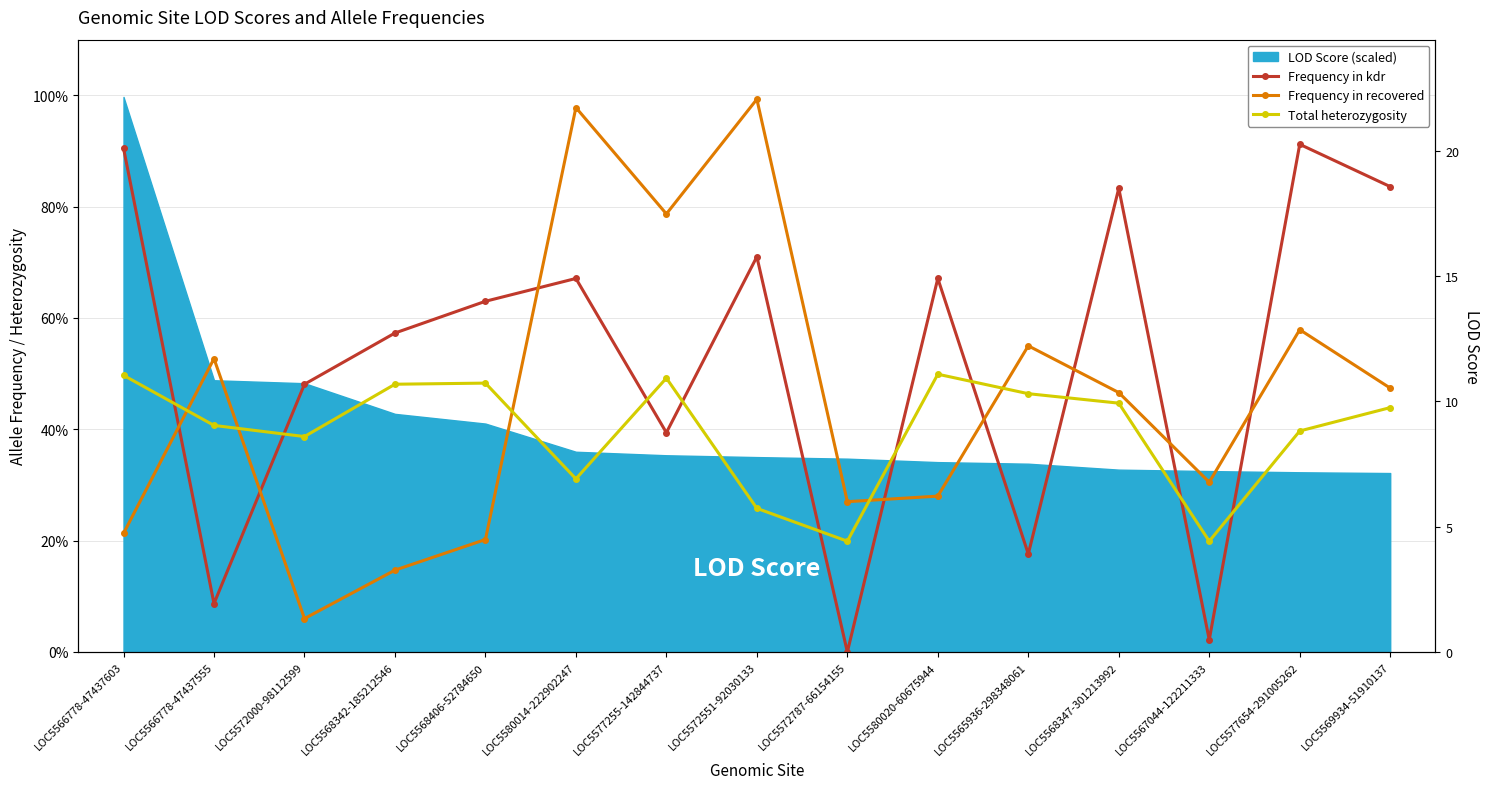

Is the value of Frequency in recovered at LOC5566778-47437555 greater than the value of Frequency in kdr at LOC5580020-60675944?

No